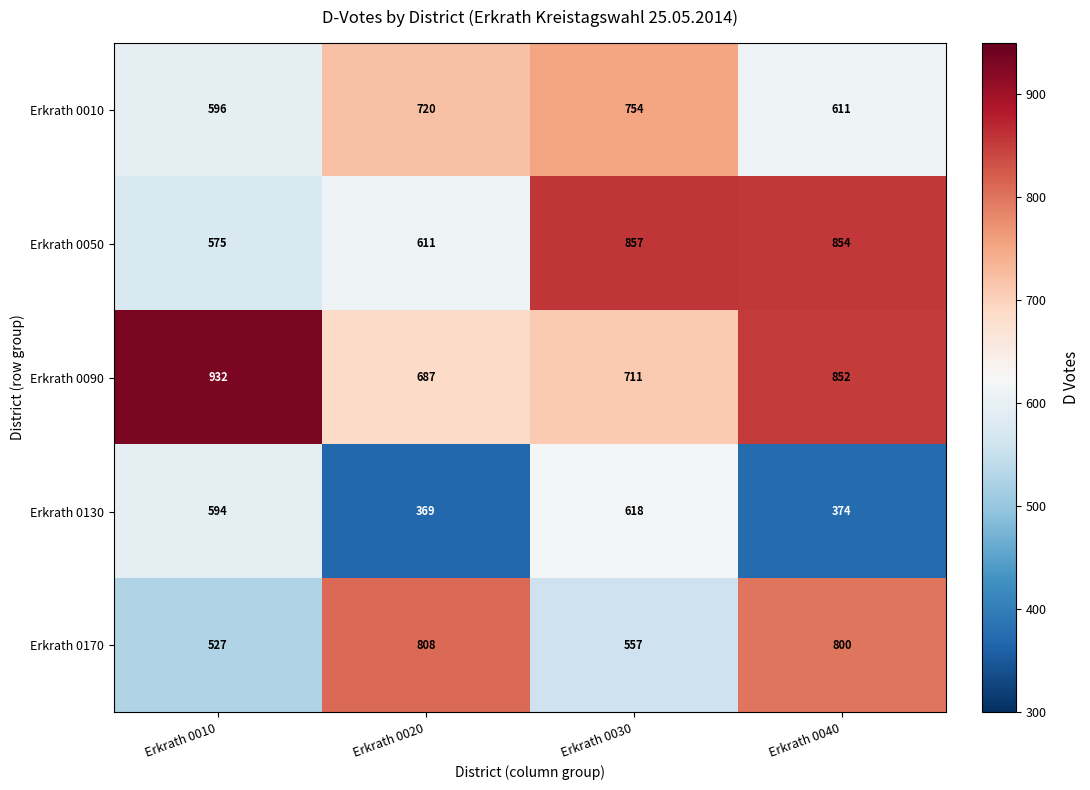

At which category is the sum across all series the highest?

Erkrath 0030